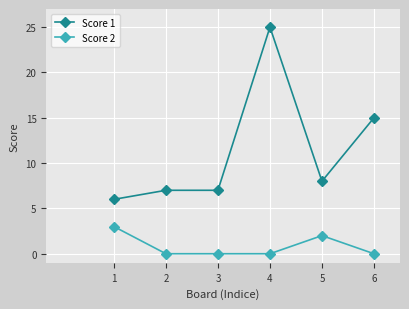

True or false: Score 1 and Score 2 cross at least once.

False